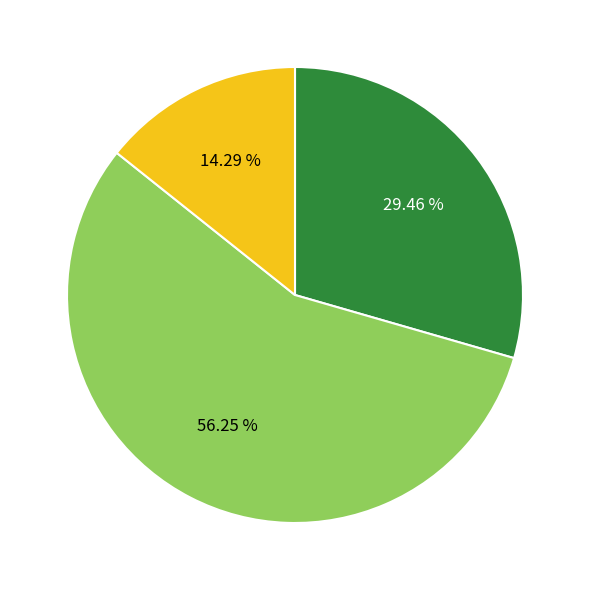

Which slice is the largest?

Revista Brasileira de Gestao e Desenvolvimento